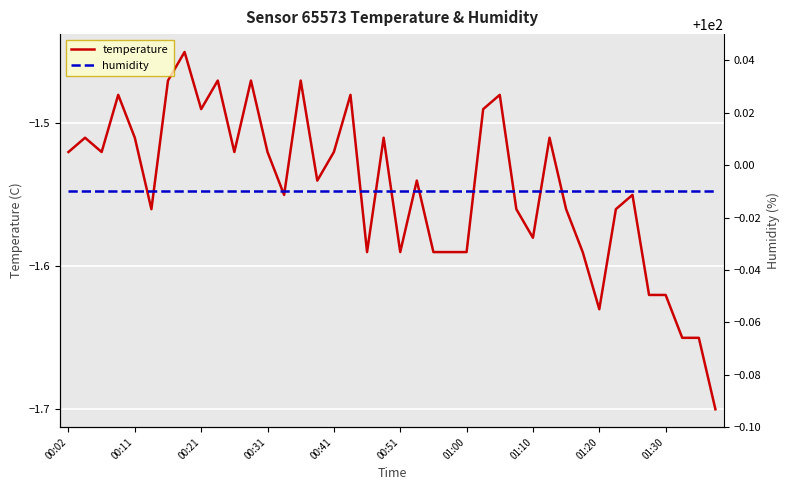

How many lines are shown in the chart?

2